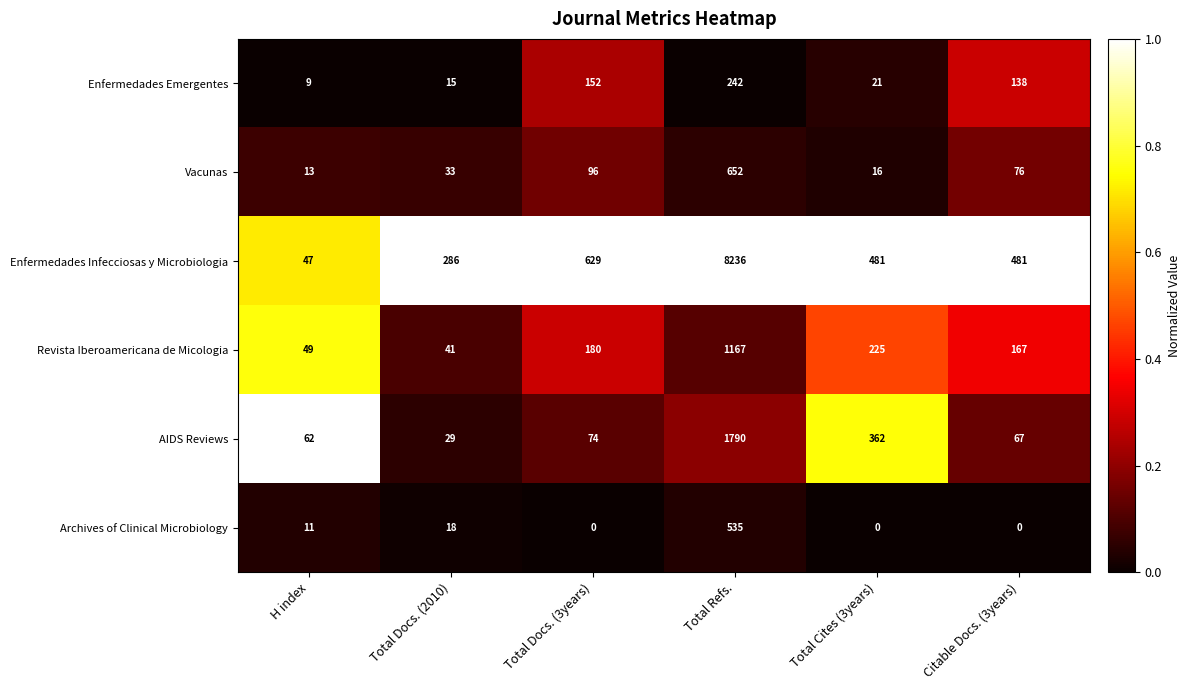

Where does the Enfermedades Infecciosas y Microbiologia series first go above 481?

Total Docs. (3years)